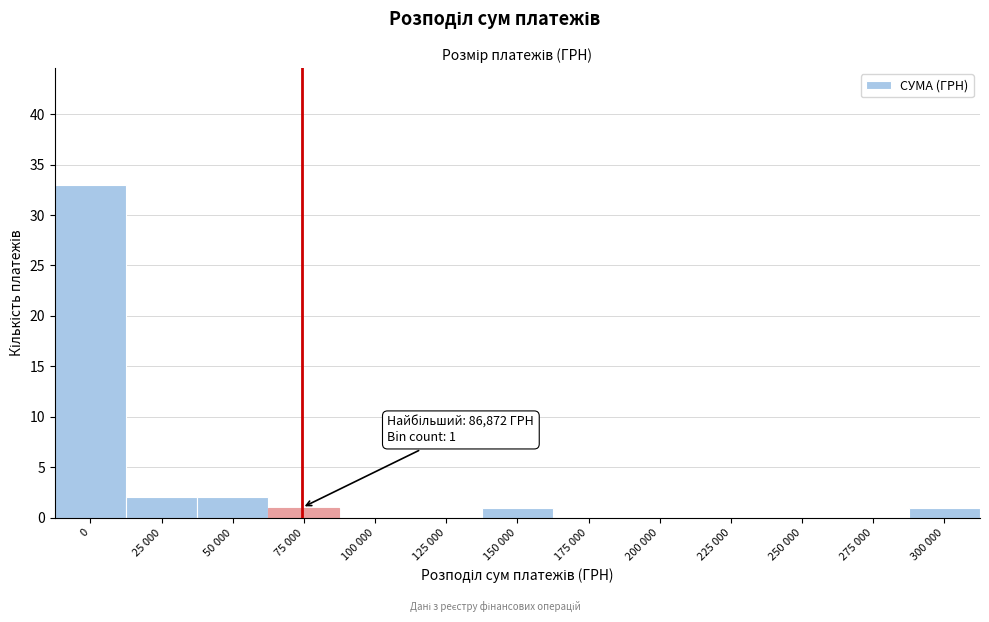

Reading left to right, what are all the values shown in this chart?

0=33	25 000=2	50 000=2	75 000=1	100 000=0	125 000=0	150 000=1	175 000=0	200 000=0	225 000=0	250 000=0	275 000=0	300 000=1